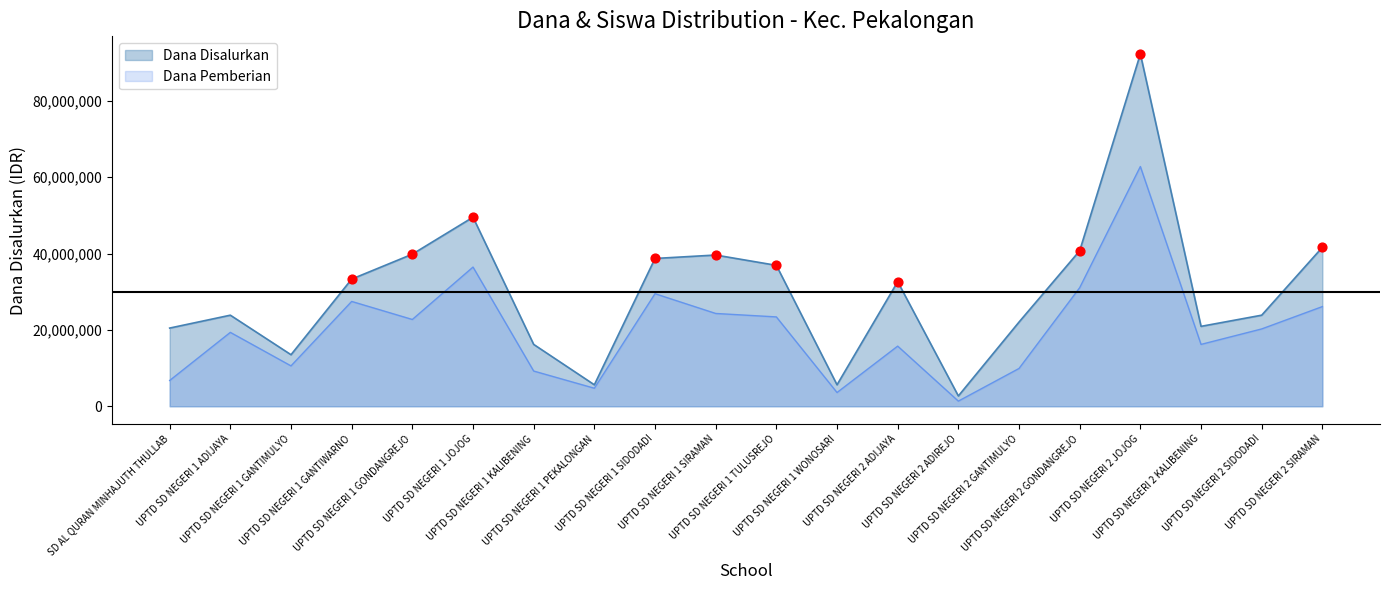

At which category is the sum across all series the highest?

UPTD SD NEGERI 2 JOJOG